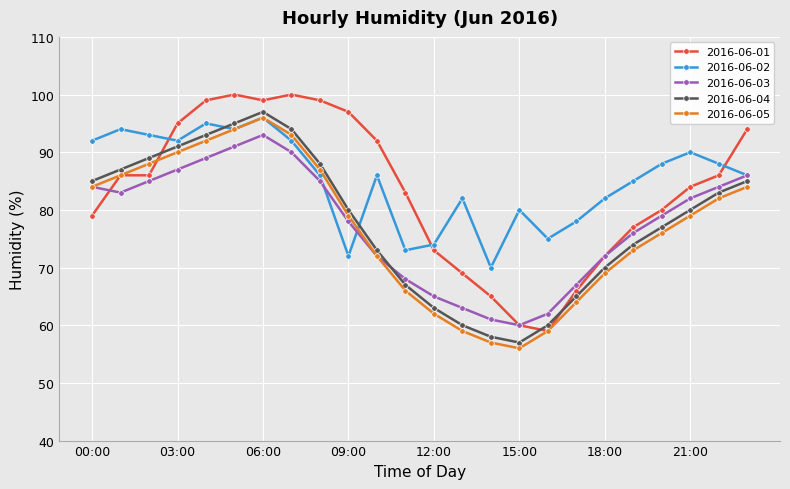

What is the average value of the 2016-06-05 series?

77